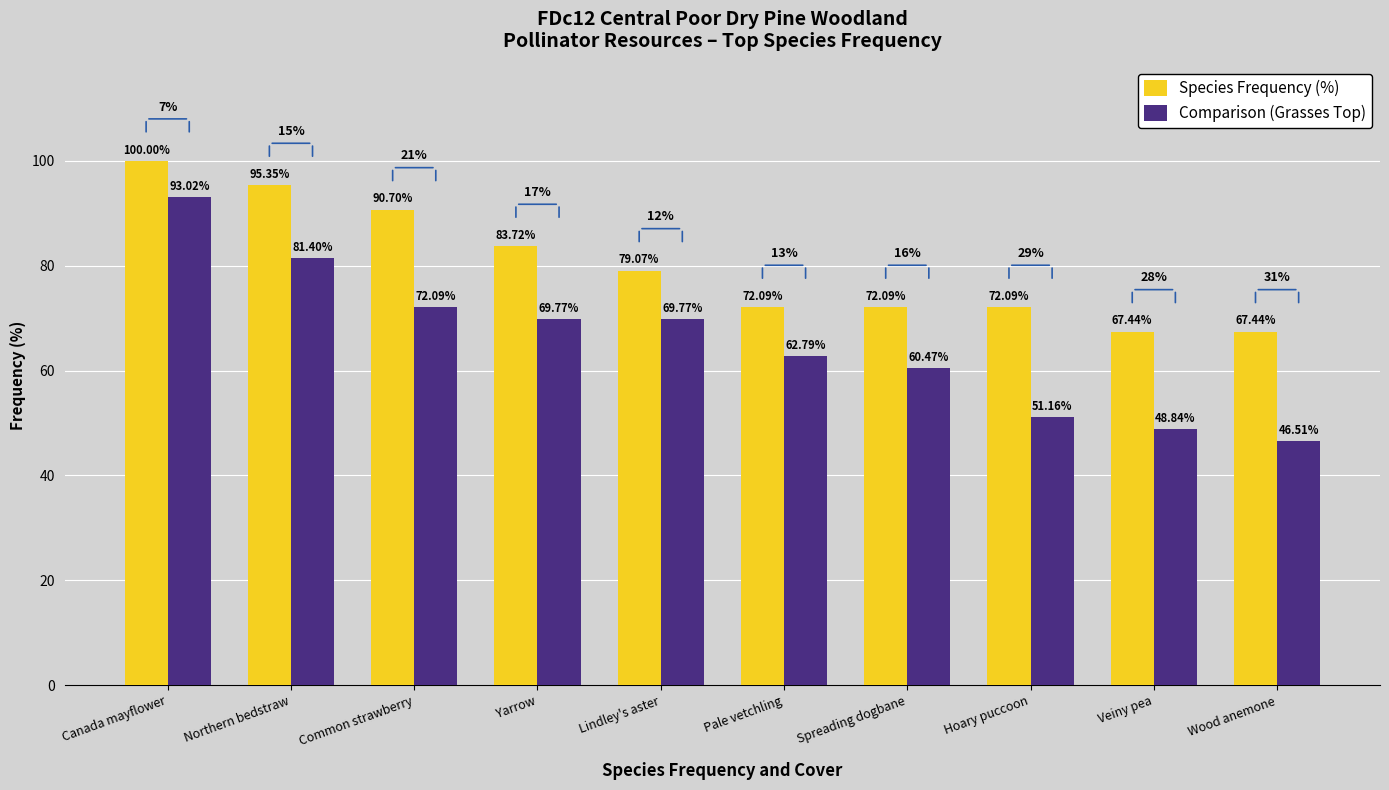

Is the value of Comparison (Grasses Top) at Yarrow greater than the value of Species Frequency (%) at Veiny pea?

Yes